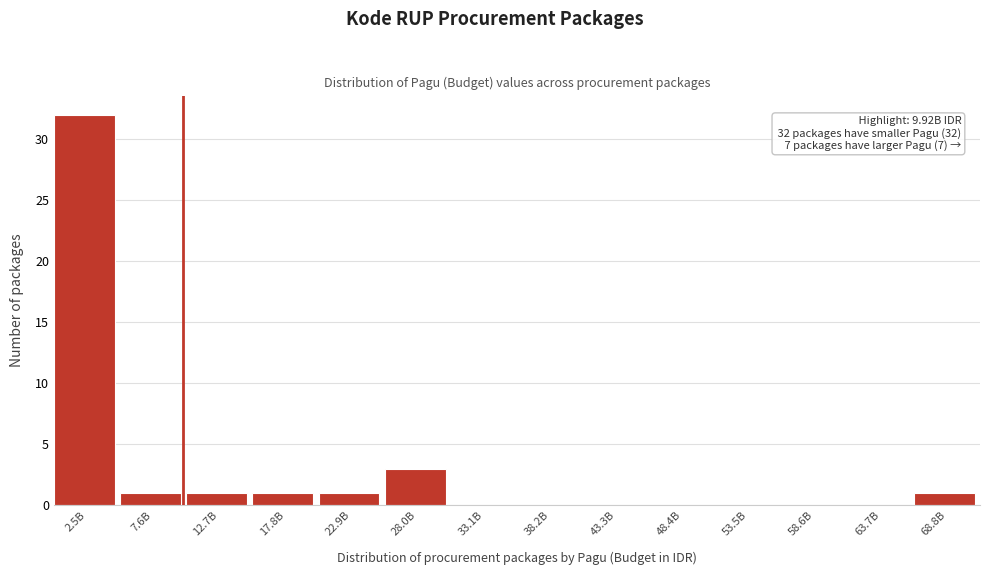

Reading left to right, extract all data points from this chart.

2.5B=32	7.6B=1	12.7B=1	17.8B=1	22.9B=1	28.0B=3	33.1B=0	38.2B=0	43.3B=0	48.4B=0	53.5B=0	58.6B=0	63.7B=0	68.8B=1